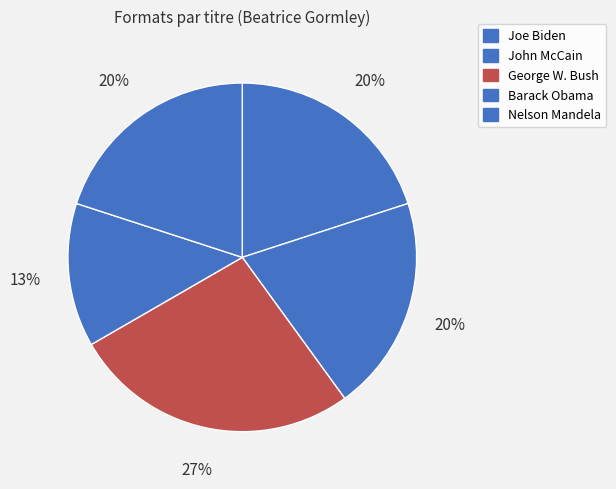

Which category has the smallest portion of the pie?

Barack Obama